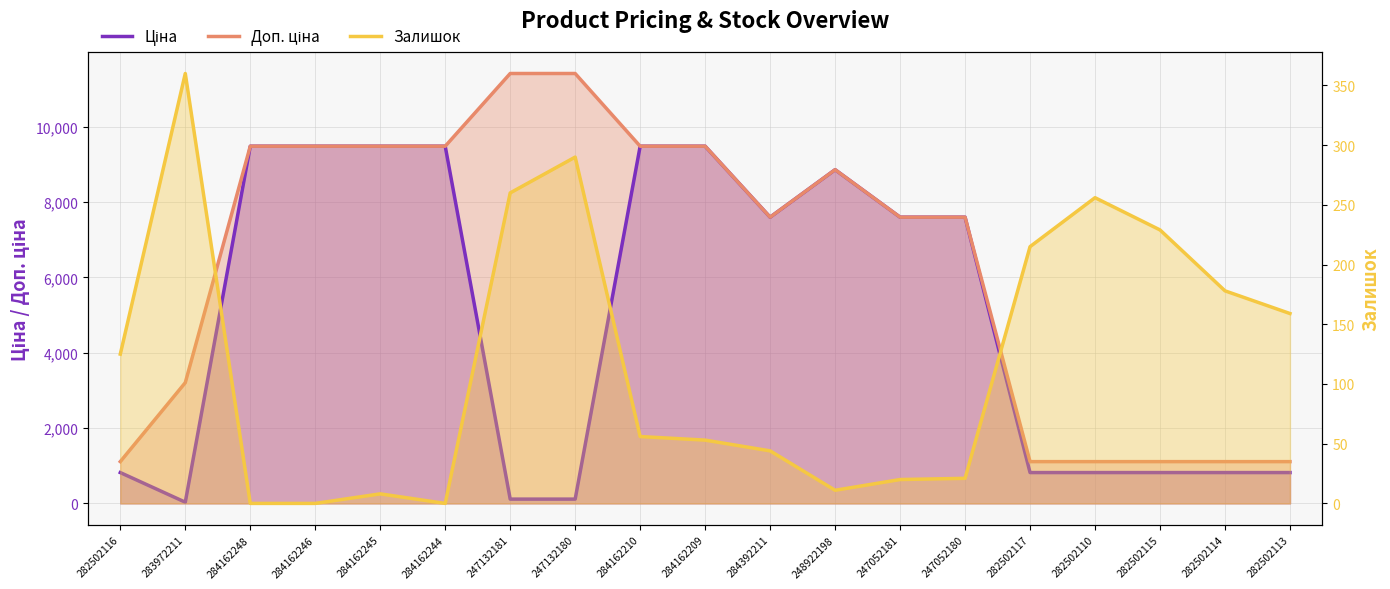

Where does the Залишок series first go above 56?

282502116